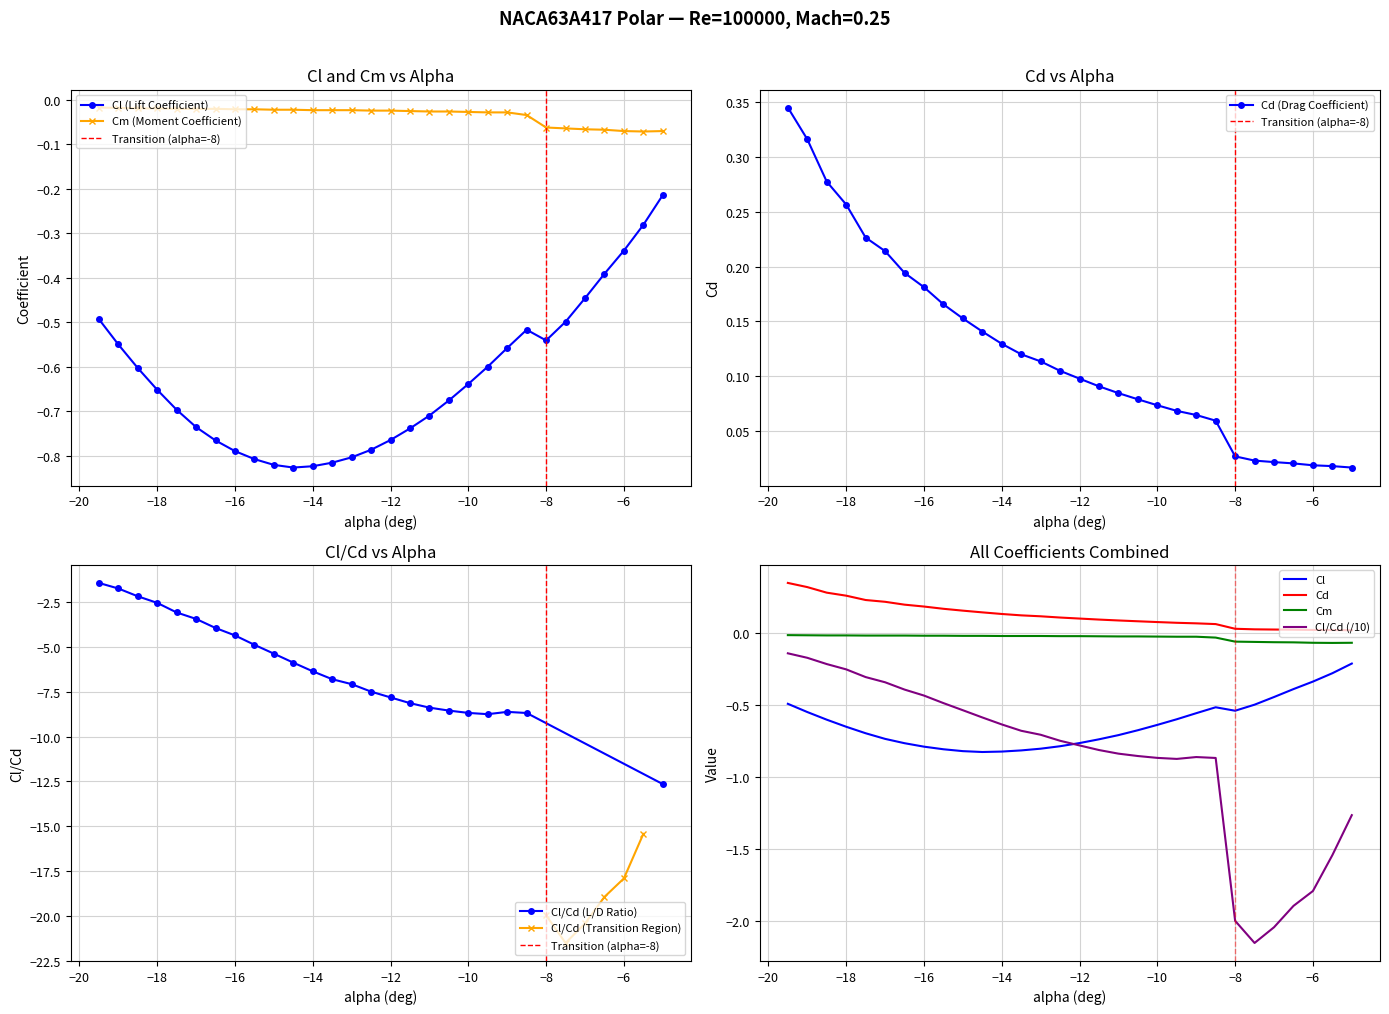

True or false: Cl and Cd intersect in this chart.

False